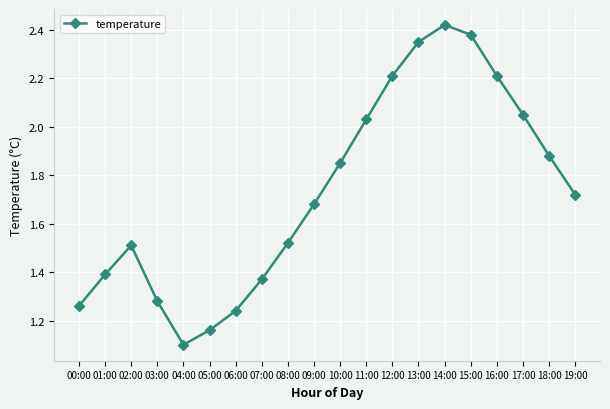

At which label is the value closest to 1?

04:00